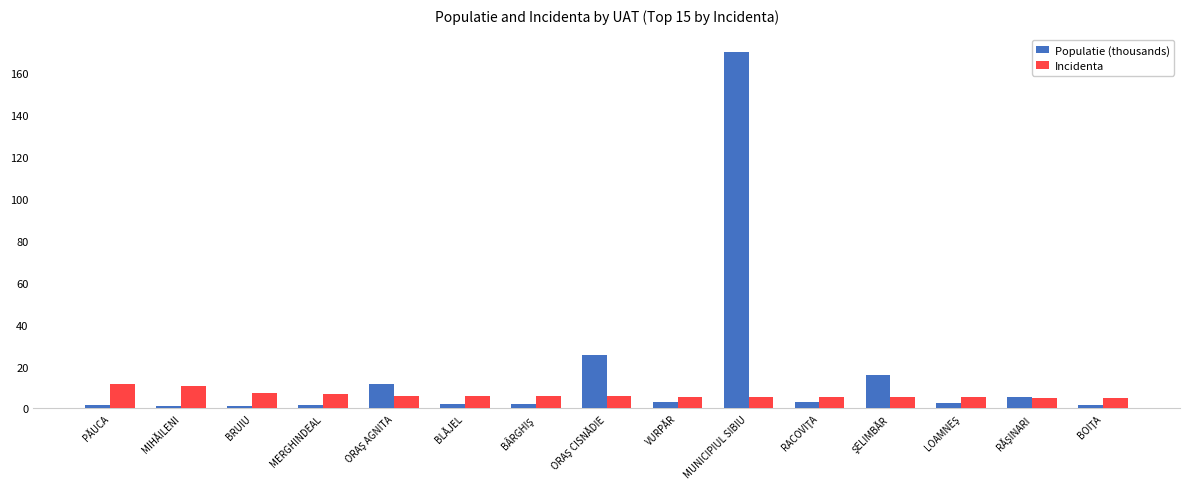

List the series in order of their overall mean, lowest first.

Incidenta, Populatie (thousands)